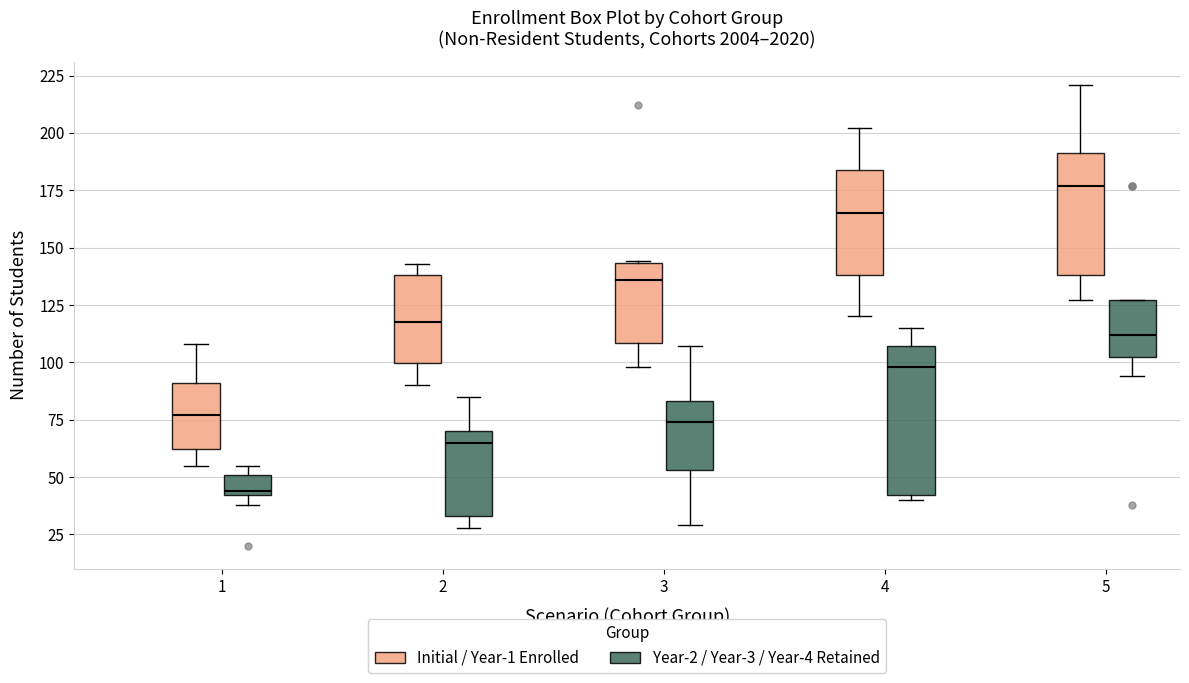

Reading left to right, read every box against the y-axis: the position of its median line, the range the box covers, and the ends of its whiskers. The values are not printed on the chart, so give them approximately, as read against the axis.

1 (Initial / Year-1 Enrolled): median 75, box 60 to 90, whiskers 55 to 110
1 (Year-2 / Year-3 / Year-4 Retained): median 45, box 40 to 50, whiskers 40 (just below the box's lower edge) to 55
2 (Initial / Year-1 Enrolled): median 120, box 100 to 140, whiskers 90 to 145
2 (Year-2 / Year-3 / Year-4 Retained): median 65, box 35 to 70, whiskers 30 to 85
3 (Initial / Year-1 Enrolled): median 135, box 110 to 145, whiskers 100 to 145
3 (Year-2 / Year-3 / Year-4 Retained): median 75, box 55 to 85, whiskers 30 to 105
4 (Initial / Year-1 Enrolled): median 165, box 140 to 185, whiskers 120 to 200
4 (Year-2 / Year-3 / Year-4 Retained): median 100, box 40 to 105, whiskers 40 (just below the box's lower edge) to 115
5 (Initial / Year-1 Enrolled): median 175, box 140 to 190, whiskers 125 to 220
5 (Year-2 / Year-3 / Year-4 Retained): median 110, box 105 to 125, whiskers 95 to 125